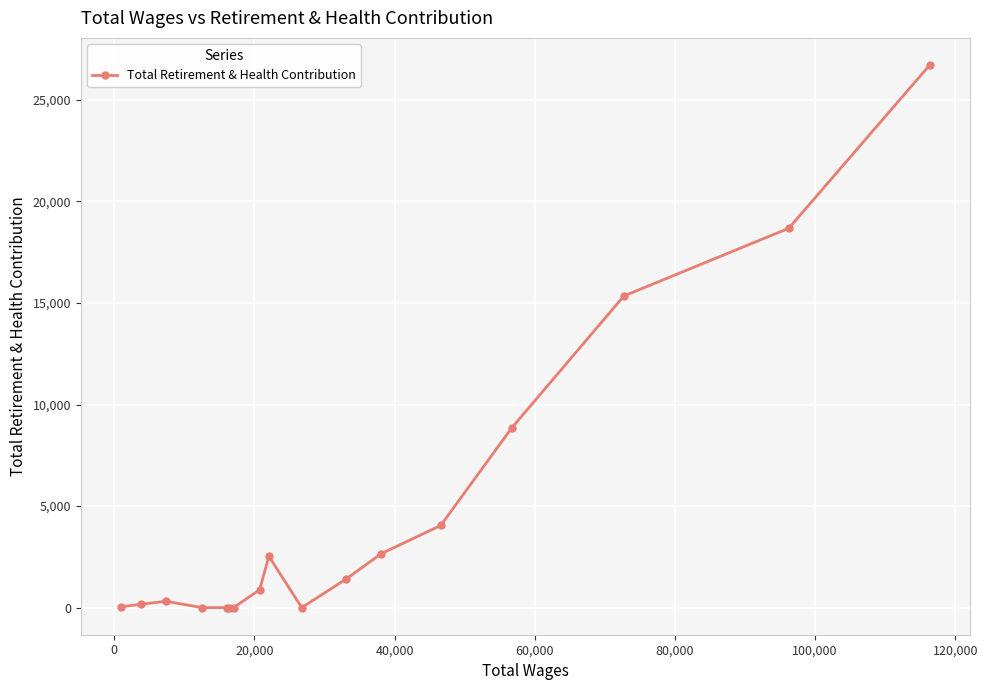

True or false: there are more than 1 points higher than both neighbors.

True